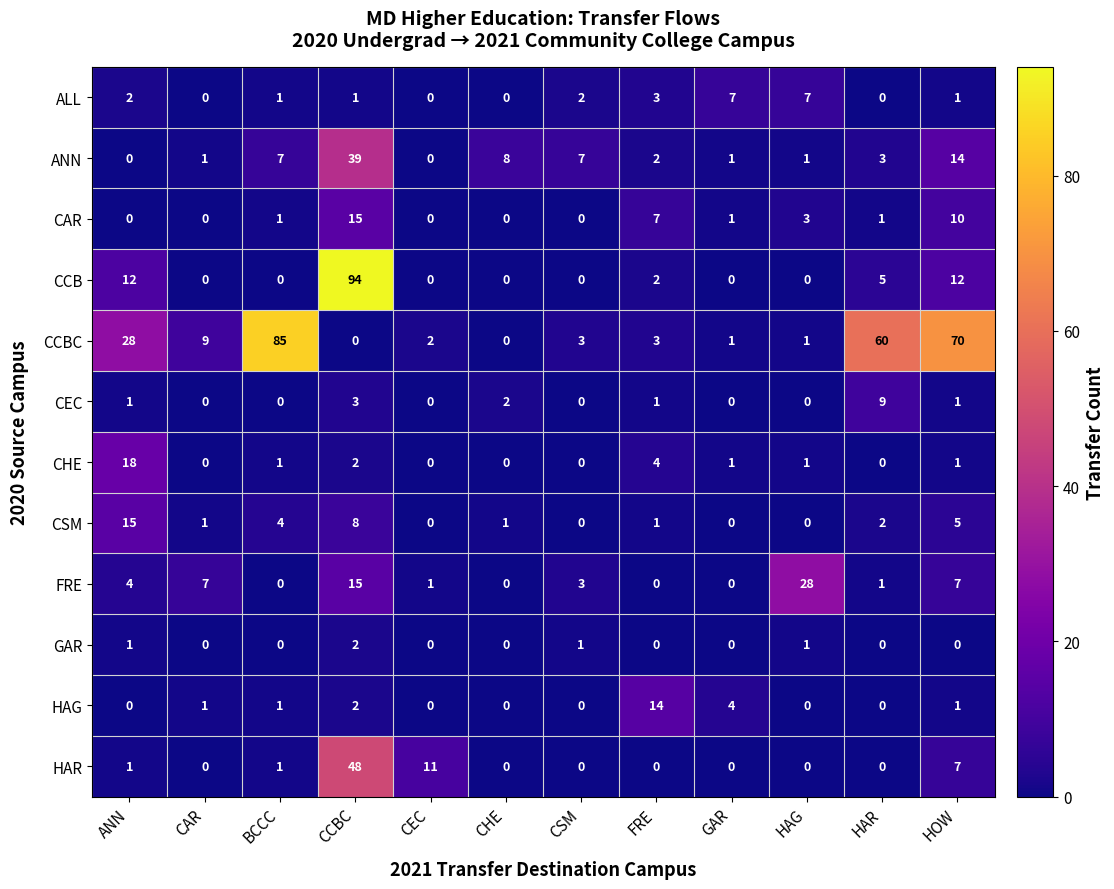

How many values in ANN are above zero?

10